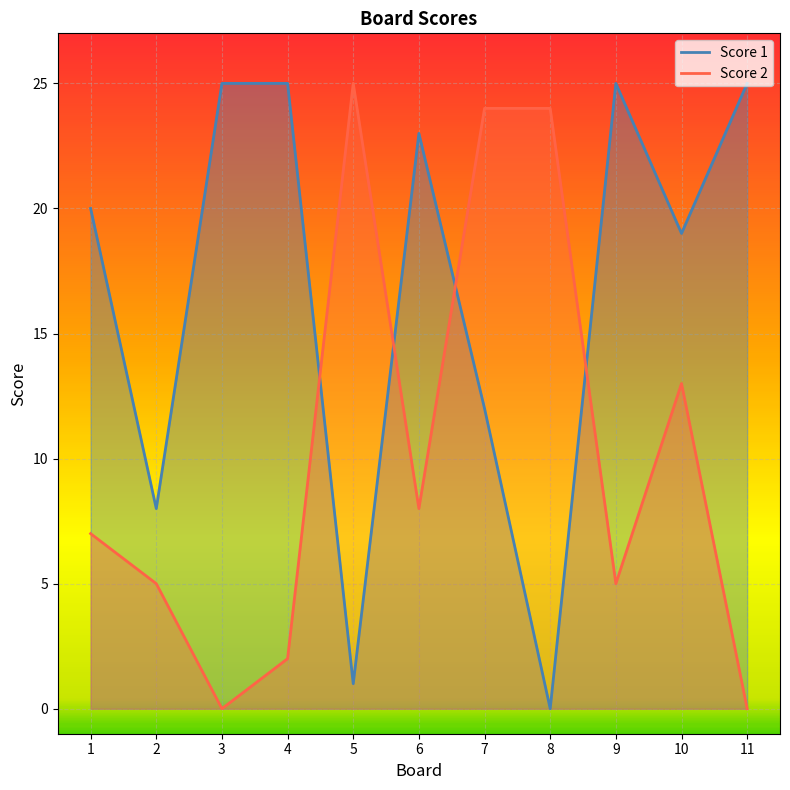

Rank the series at 7 from lowest to highest value.

Score 1, Score 2